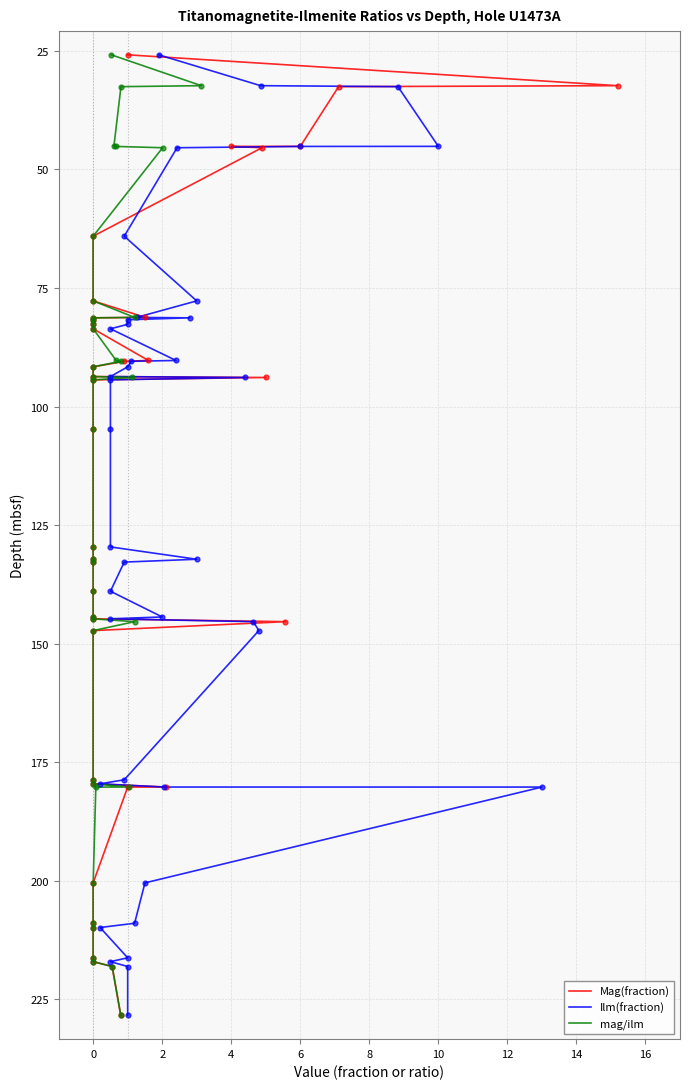

Which series reaches the maximum Y coordinate?

Mag(fraction)